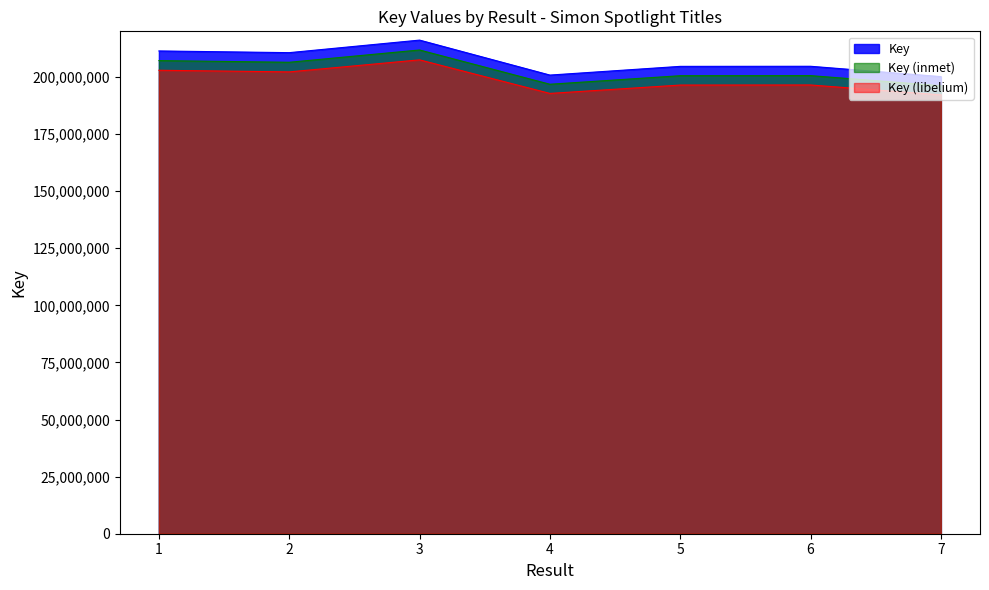

What is the minimum value shown in the chart?

192170442.2